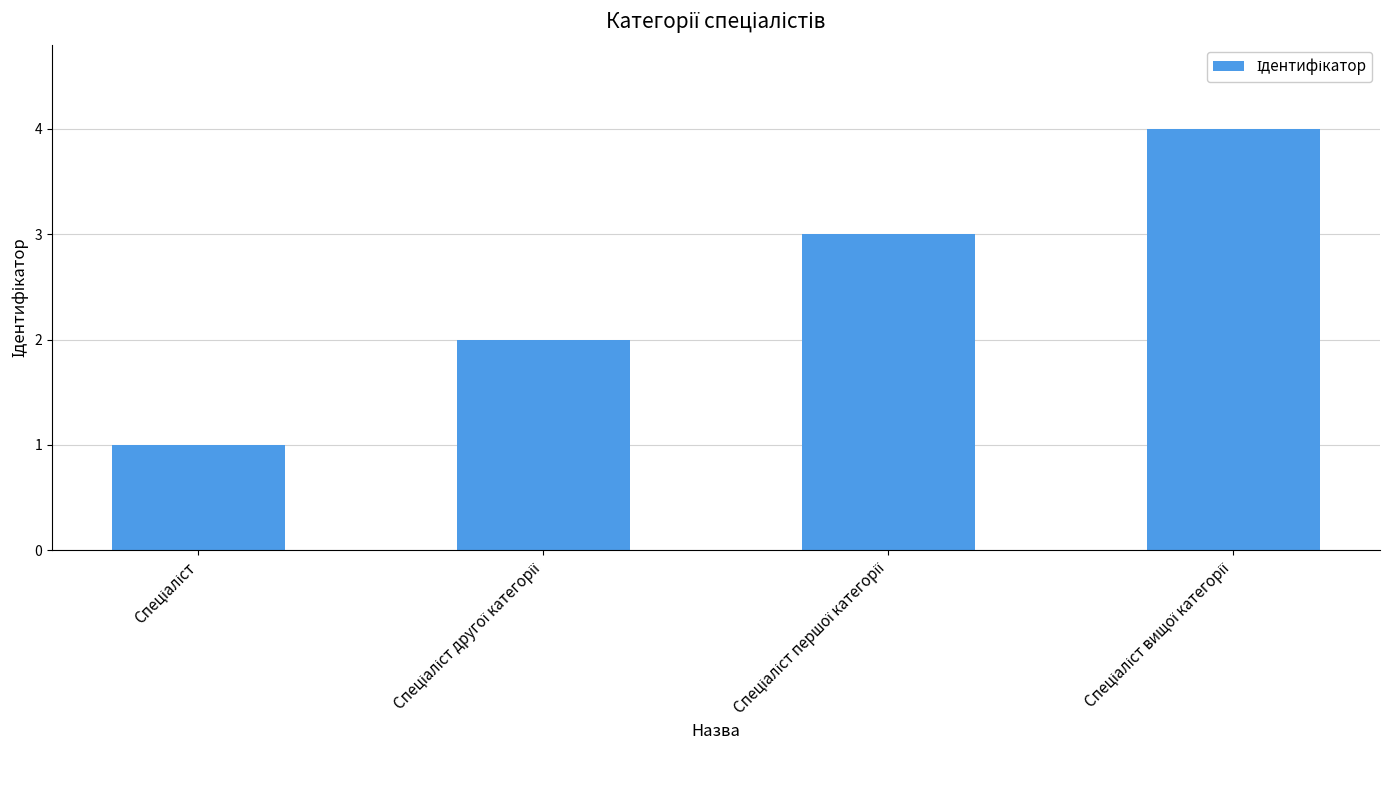

What is the greatest value displayed?

4